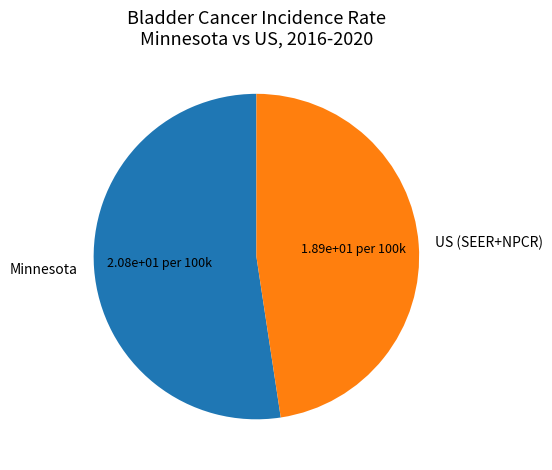

Is the sum of Minnesota and US (SEER+NPCR) greater than half?

Yes